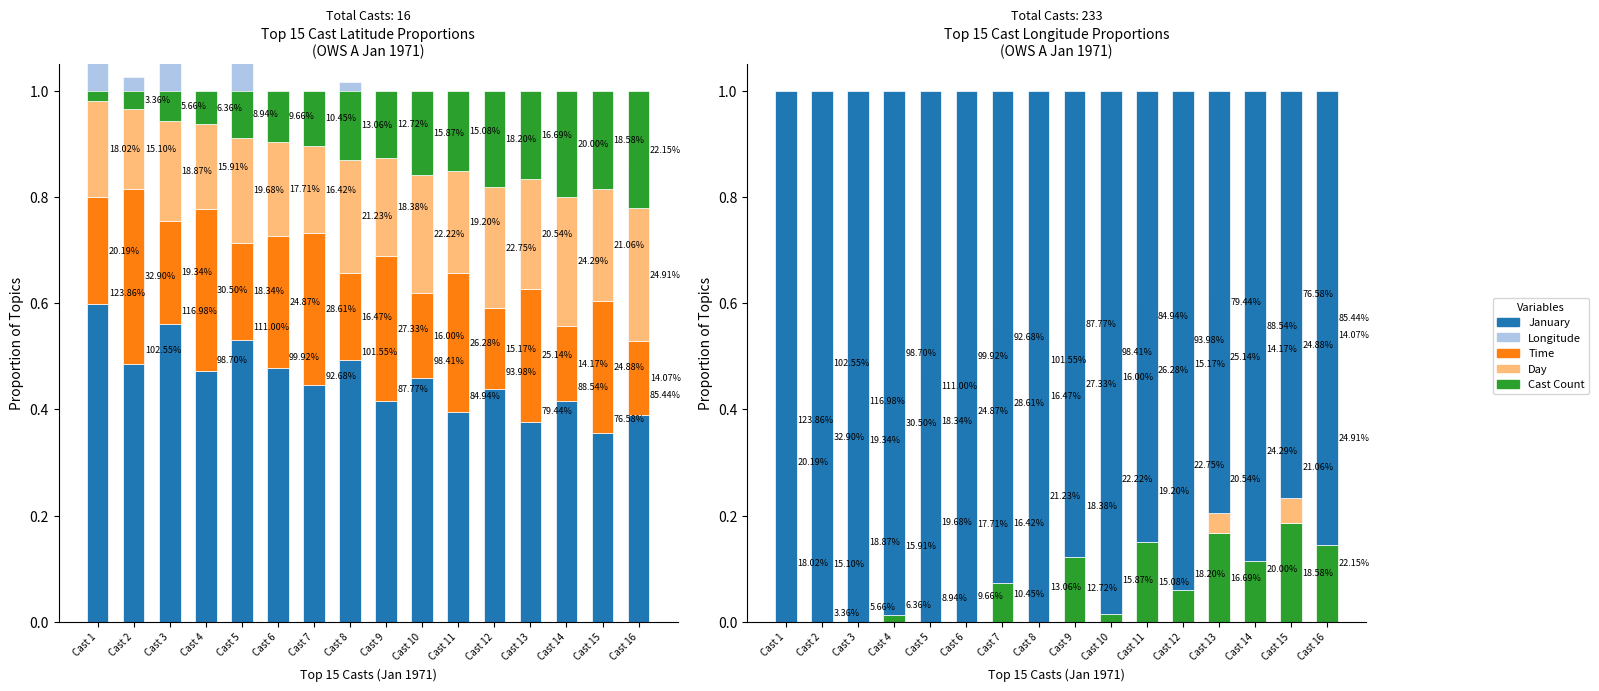

List the labels in order of Longitude value, smallest first.

Cast 1, Cast 3, Cast 5, Cast 2, Cast 10, Cast 8, Cast 6, Cast 4, Cast 12, Cast 7, Cast 14, Cast 16, Cast 9, Cast 11, Cast 13, Cast 15